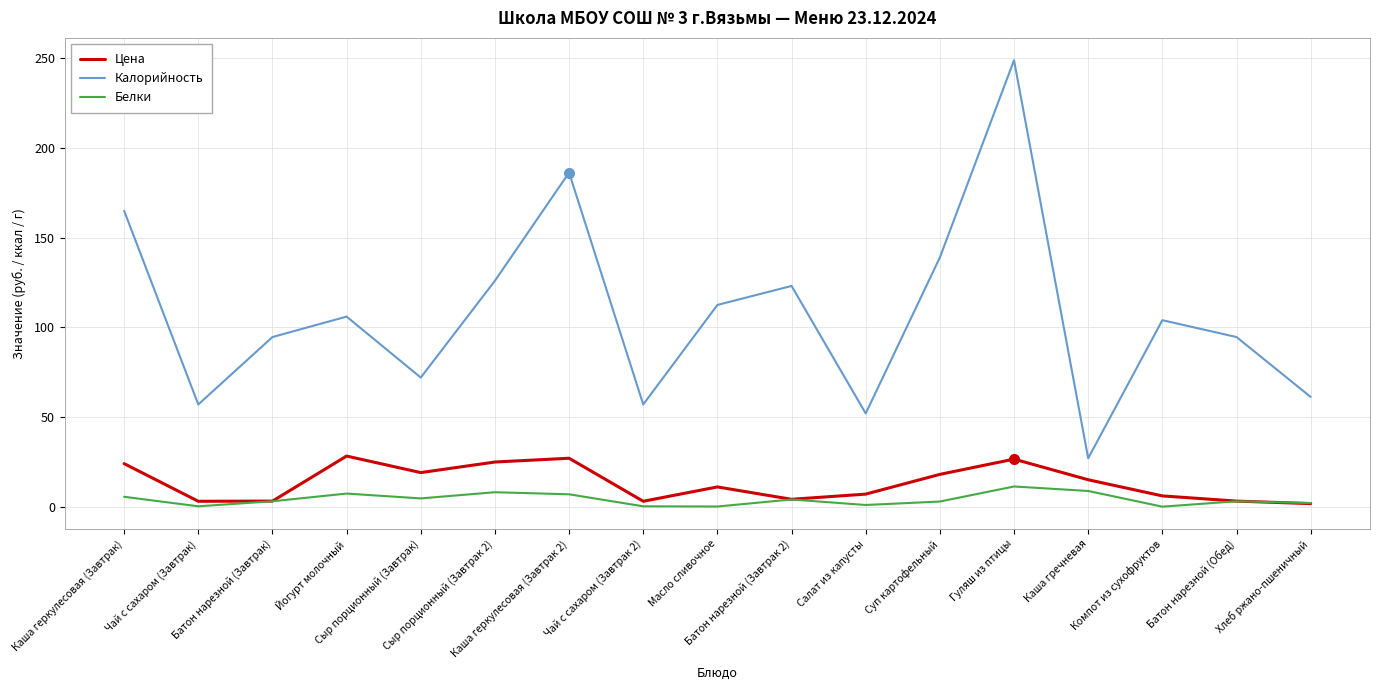

True or false: Цена and Калорийность intersect in this chart.

False